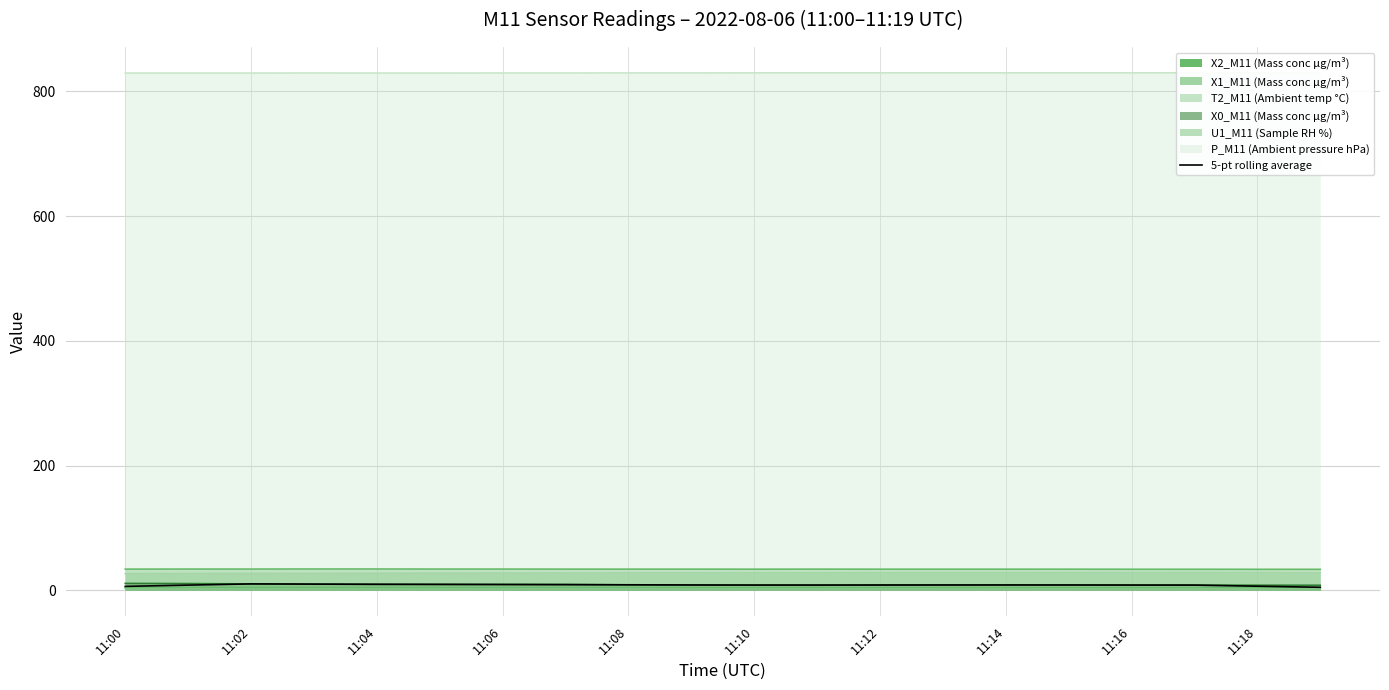

True or false: U1_M11 (Sample RH %) and X1_M11 (Mass conc μg/m³) cross at least once.

False